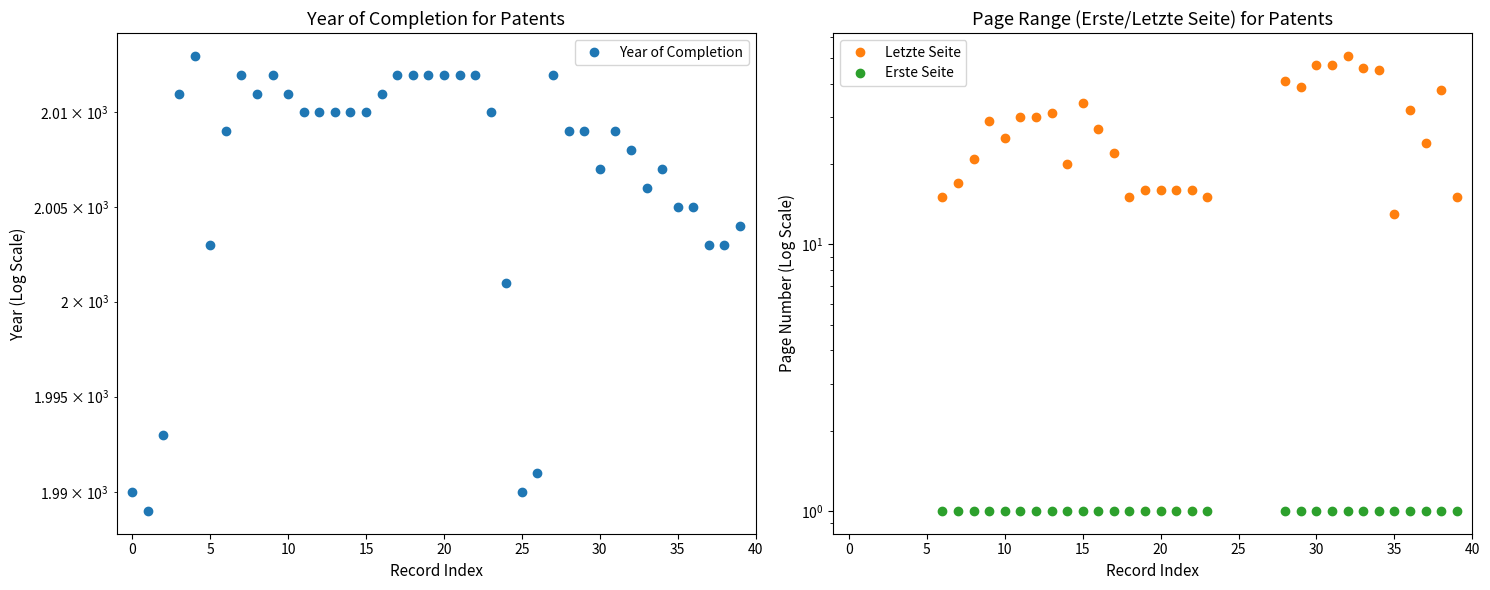

Which series has the largest total across all categories?

Year of Completion